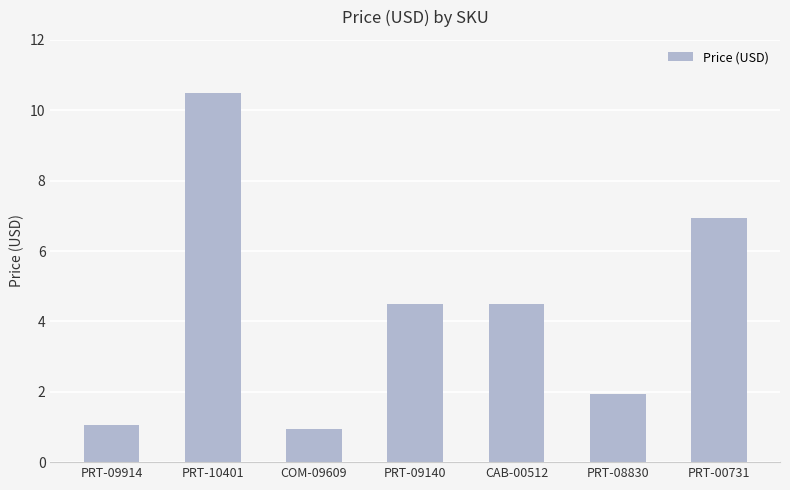

Is it true that the value at PRT-09140 is 4.5?

True